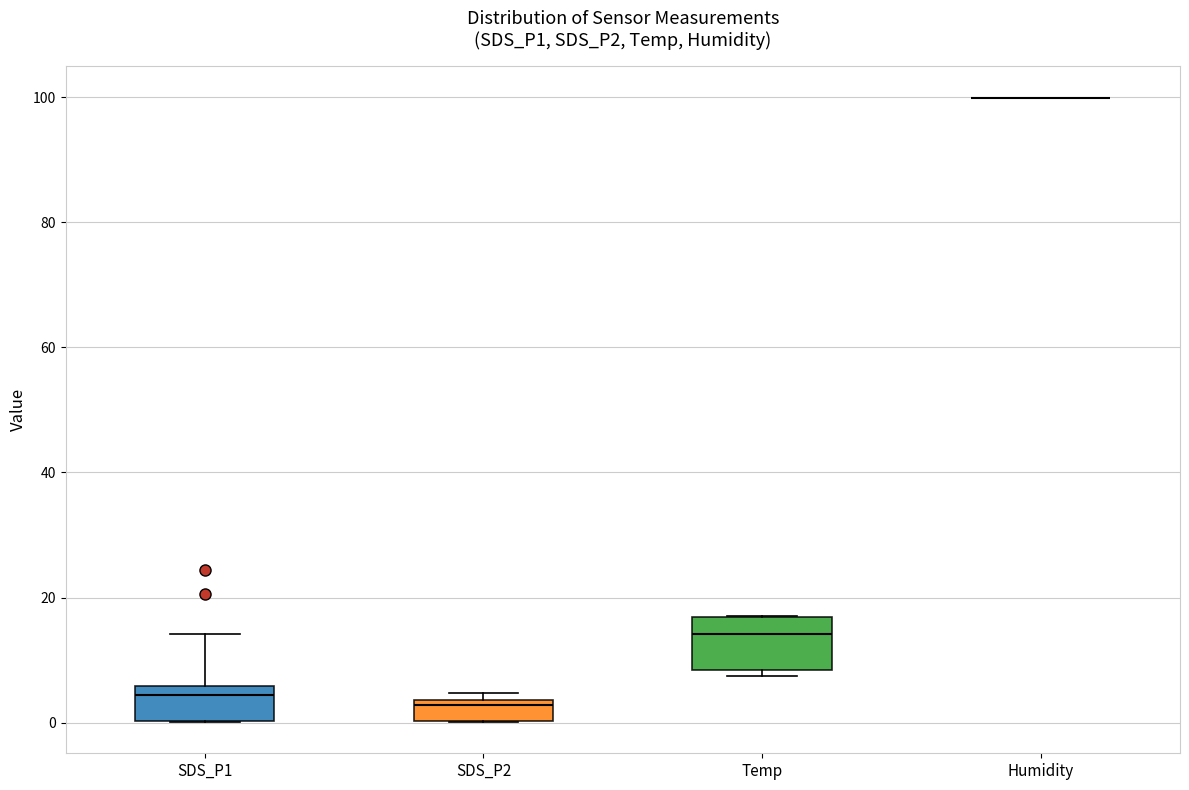

Which box is the tallest, from its lower edge to its upper edge?

Temp